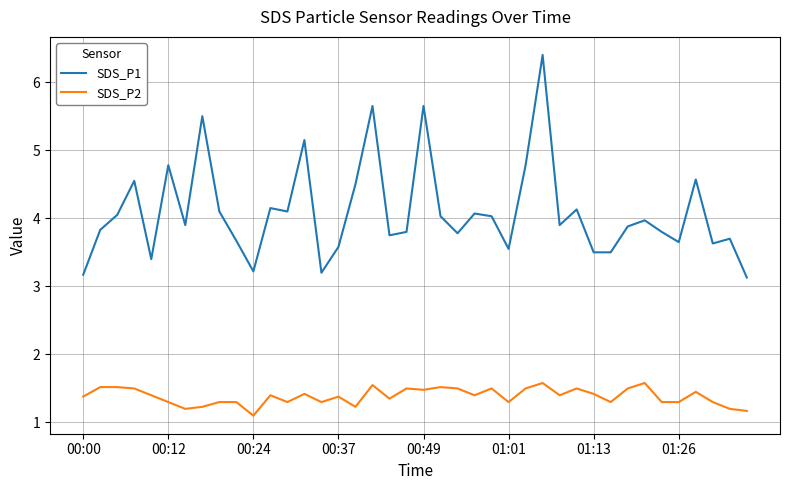

Rank the series by their maximum value, from highest to lowest.

SDS_P1, SDS_P2